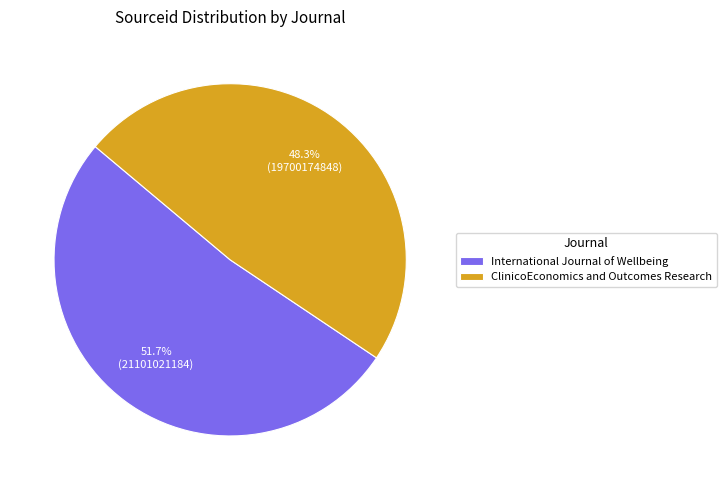

Which slice is the smallest?

ClinicoEconomics and Outcomes Research